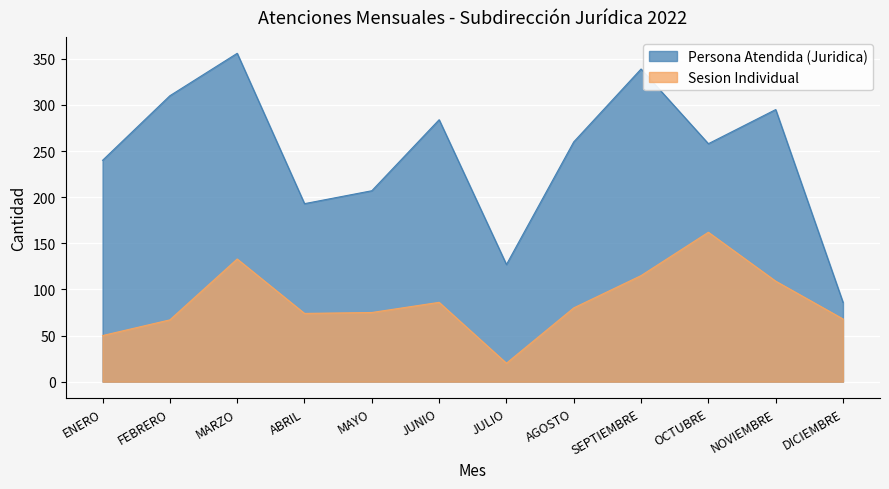

At how many categories does at least one series exceed 29?

12